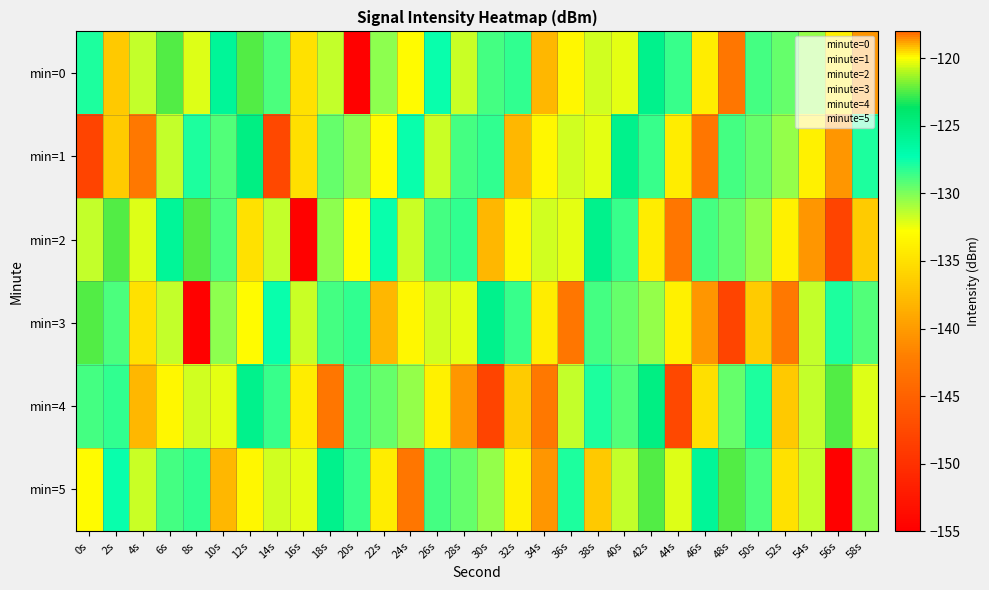

Between 42s and 56s, which series saw the biggest shift?

min=5